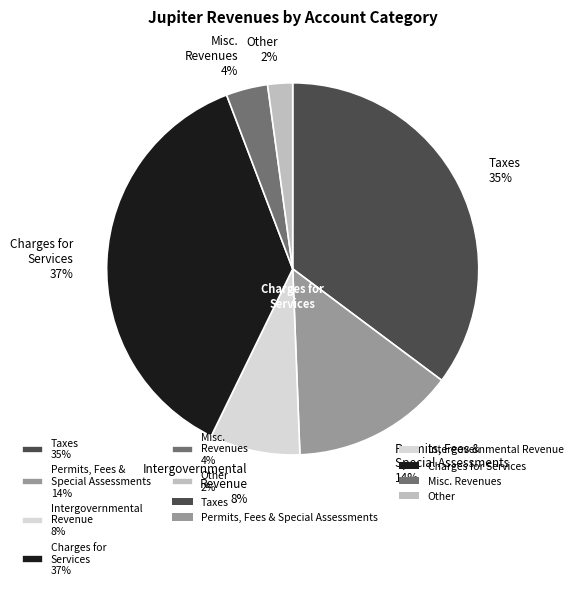

Does any single category account for the majority?

No